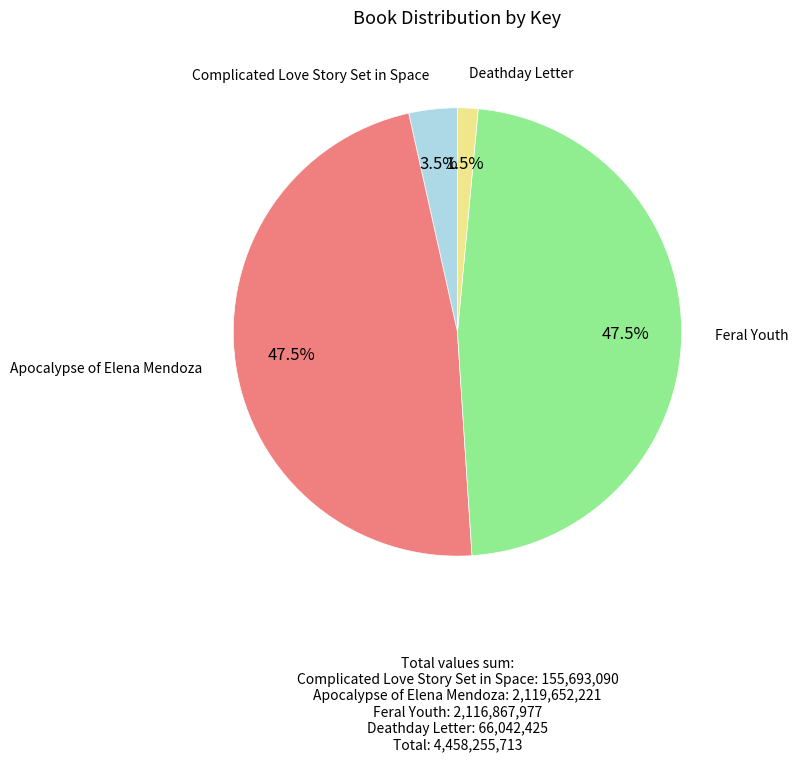

What percentage is NOT represented by Apocalypse of Elena Mendoza?

52.5%